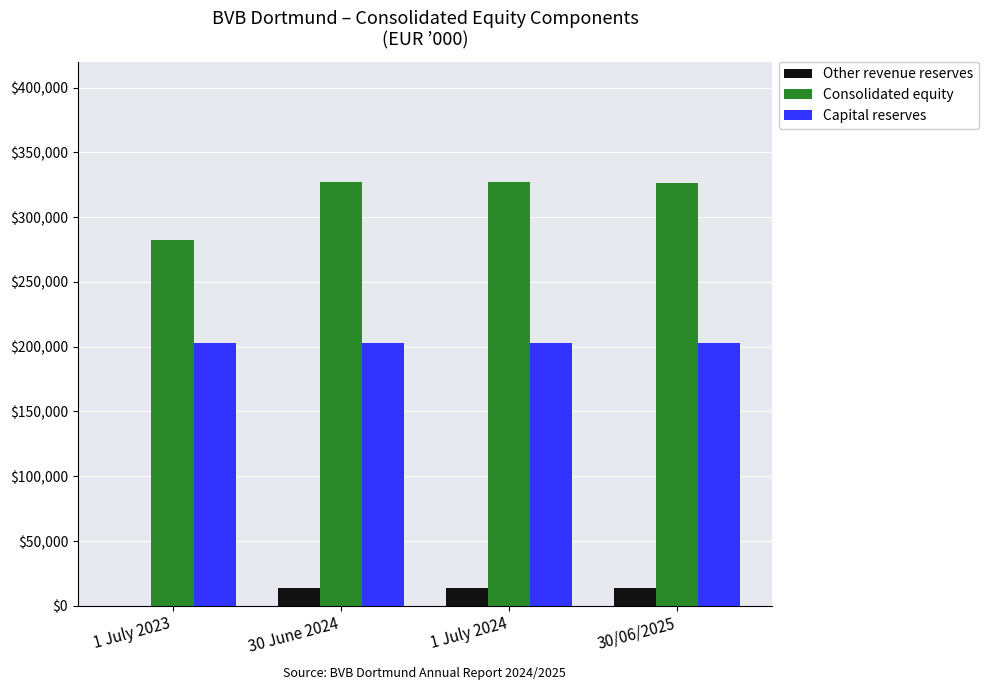

What is the spread (max minus min) of values at 1 July 2023?

282705